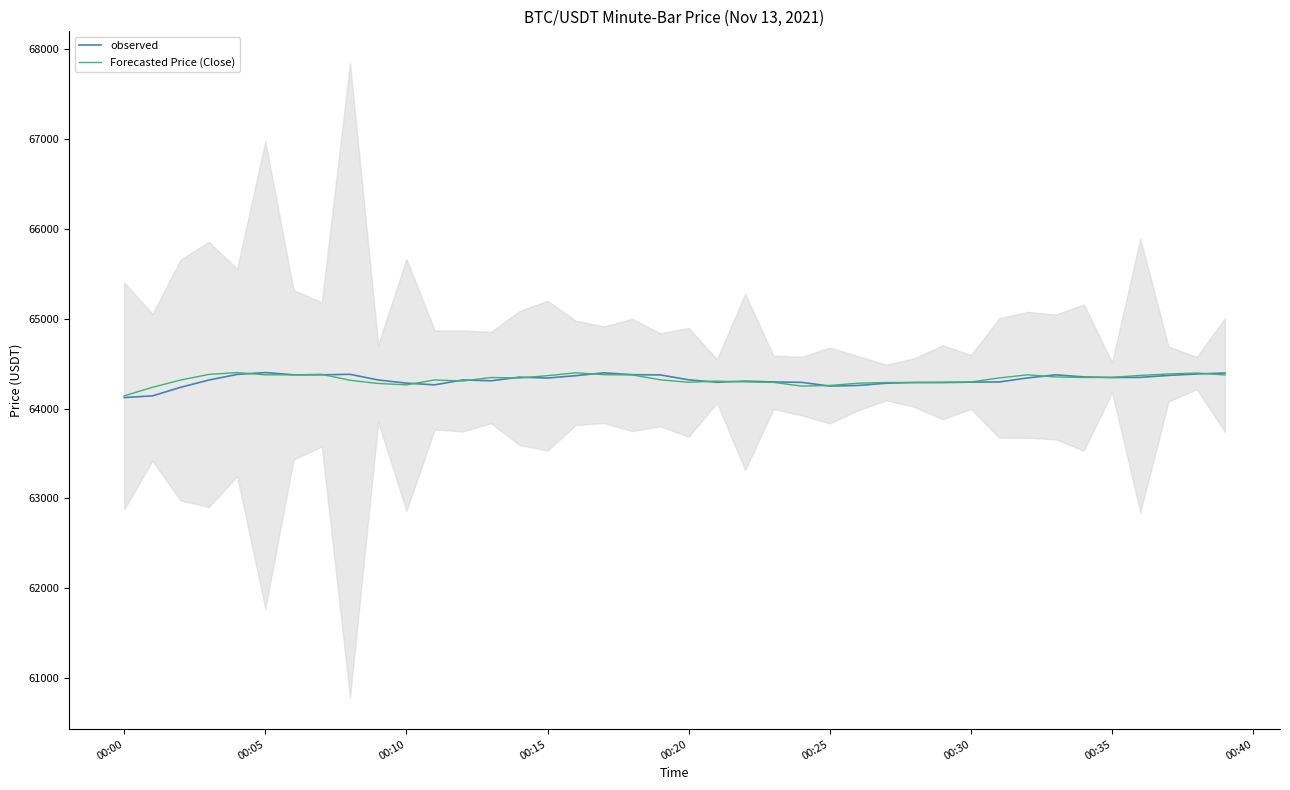

True or false: observed has more than 2 interior local peaks.

True